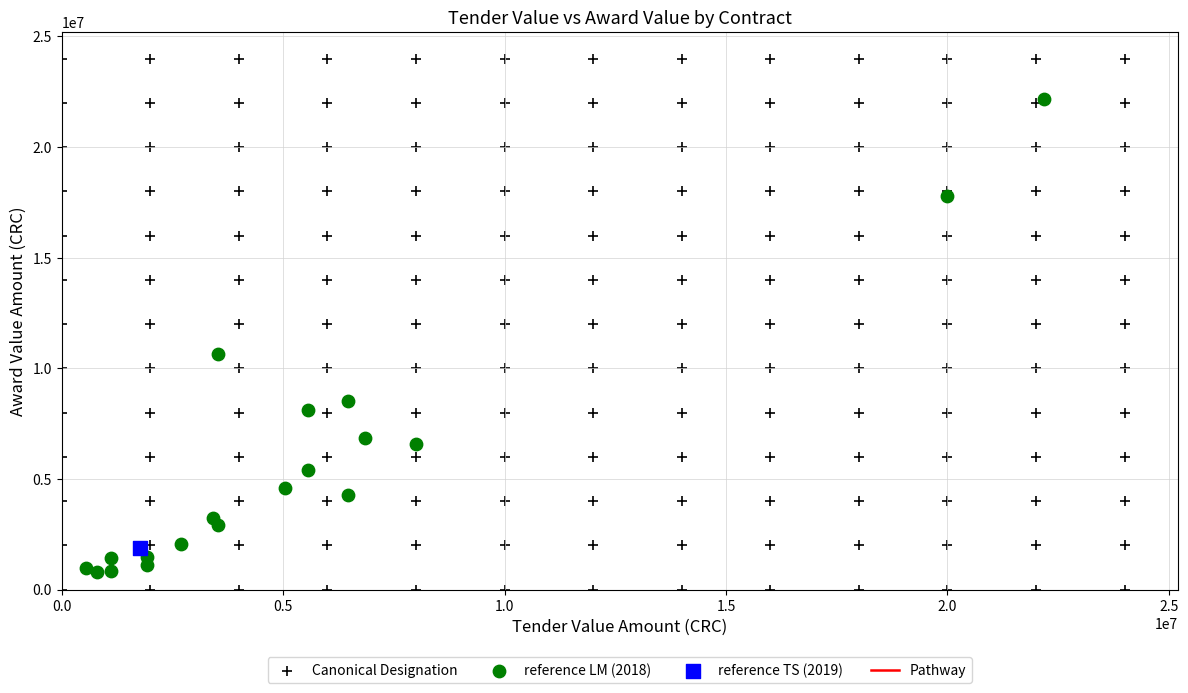

Which series reaches the maximum Y coordinate?

Canonical Designation